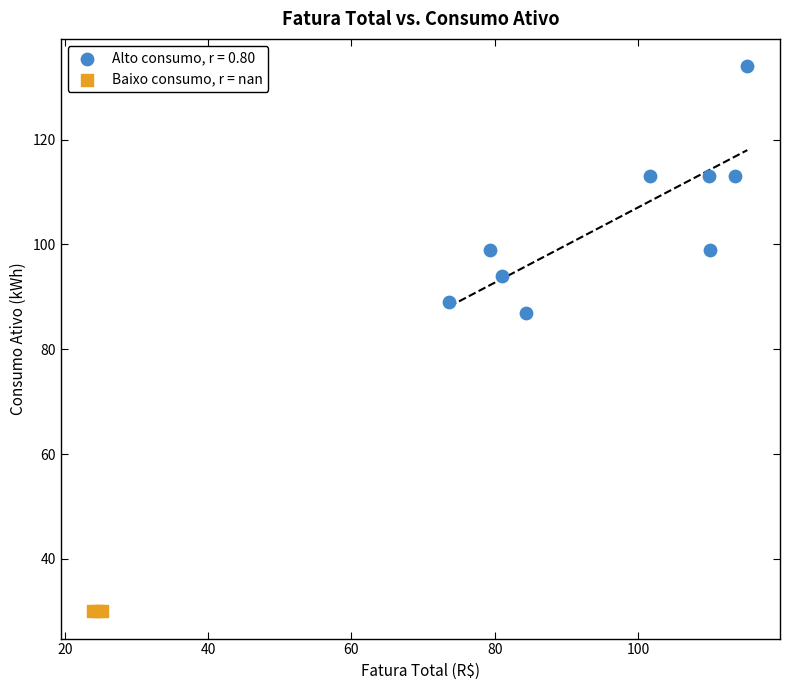

Which series contains the highest Y value?

Alto consumo, r = 0.80